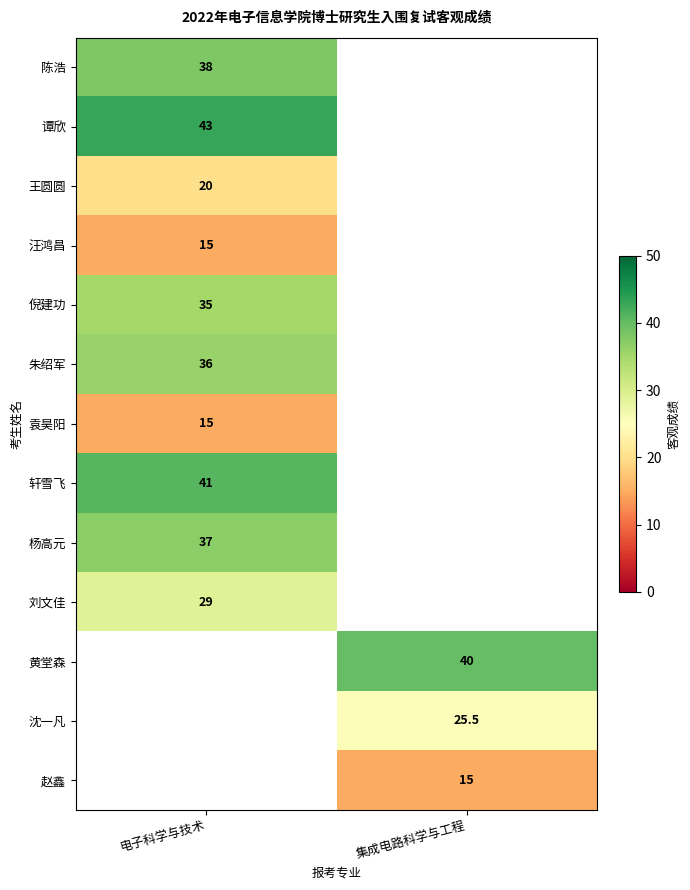

What is the maximum value shown in the chart?

43.0